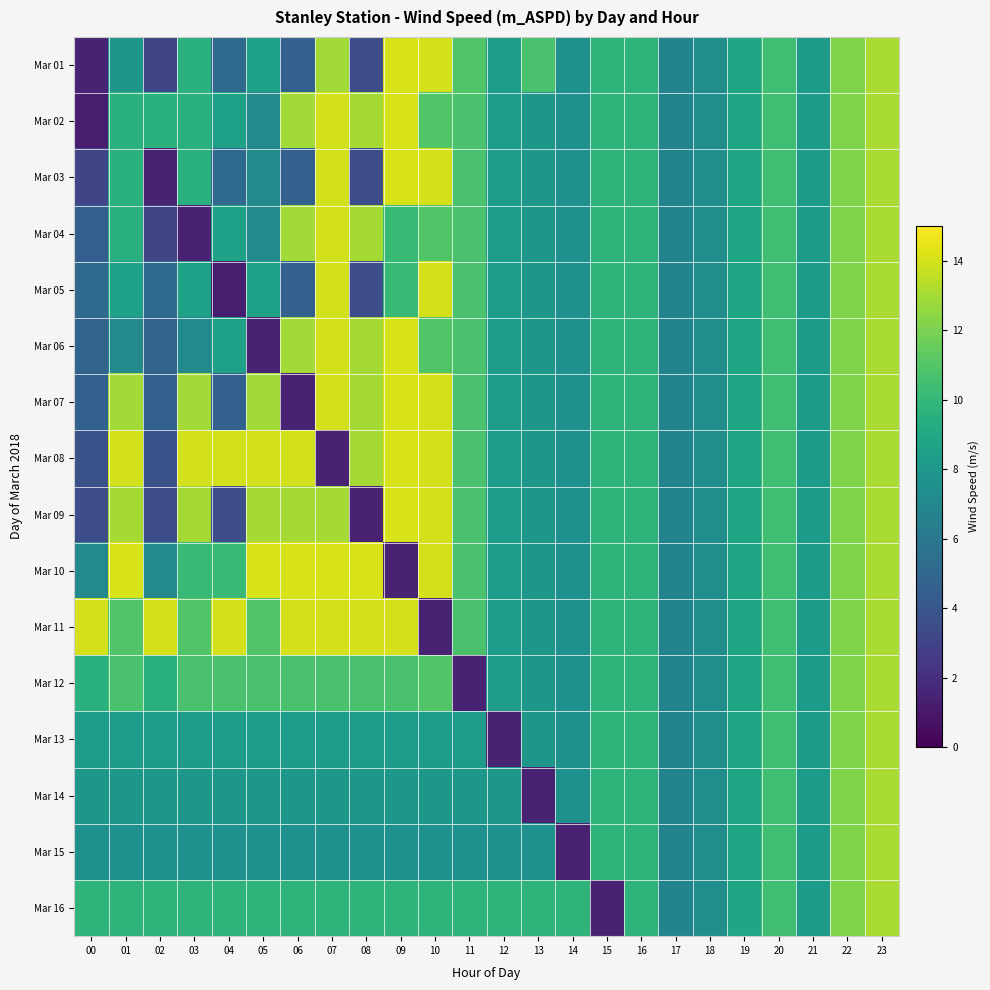

Reading left to right, what are all the values shown in this chart?

Mar 01: 00=1.5	01=7.9	02=3.1	03=9.6	04=5.1	05=8.6	06=4.7	07=12.9	08=3.6	09=14.1	10=14.0	11=10.9	12=8.3	13=10.7	14=7.5	15=9.7	16=9.8	17=6.8	18=7.4	19=8.8	20=10.4	21=8.2	22=12.2	23=13.1
Mar 02: 00=1.2	01=9.6	02=9.6	03=9.5	04=8.6	05=7.1	06=12.9	07=13.9	08=13.0	09=14.1	10=10.9	11=10.7	12=8.3	13=8.0	14=7.5	15=9.7	16=9.8	17=6.8	18=7.4	19=8.8	20=10.4	21=8.2	22=12.2	23=13.1
Mar 03: 00=3.1	01=9.6	02=1.5	03=9.5	04=5.1	05=7.1	06=4.7	07=13.9	08=3.6	09=14.1	10=14.0	11=10.7	12=8.3	13=8.0	14=7.5	15=9.7	16=9.8	17=6.8	18=7.4	19=8.8	20=10.4	21=8.2	22=12.2	23=13.1
Mar 04: 00=4.5	01=9.5	02=3.1	03=1.5	04=8.6	05=7.1	06=12.9	07=13.9	08=13.0	09=10.2	10=10.9	11=10.7	12=8.3	13=8.0	14=7.5	15=9.7	16=9.8	17=6.8	18=7.4	19=8.8	20=10.4	21=8.2	22=12.2	23=13.1
Mar 05: 00=5.1	01=8.6	02=5.1	03=8.6	04=1.2	05=8.6	06=4.7	07=13.9	08=3.6	09=10.2	10=14.0	11=10.7	12=8.3	13=8.0	14=7.5	15=9.7	16=9.8	17=6.8	18=7.4	19=8.8	20=10.4	21=8.2	22=12.2	23=13.1
Mar 06: 00=4.8	01=7.1	02=4.8	03=7.1	04=8.6	05=1.5	06=12.9	07=13.9	08=13.0	09=14.1	10=10.9	11=10.7	12=8.3	13=8.0	14=7.5	15=9.7	16=9.8	17=6.8	18=7.4	19=8.8	20=10.4	21=8.2	22=12.2	23=13.1
Mar 07: 00=4.7	01=12.9	02=4.7	03=12.9	04=4.7	05=12.9	06=1.5	07=13.9	08=13.0	09=14.1	10=14.0	11=10.7	12=8.3	13=8.0	14=7.5	15=9.7	16=9.8	17=6.8	18=7.4	19=8.8	20=10.4	21=8.2	22=12.2	23=13.1
Mar 08: 00=3.7	01=13.9	02=3.7	03=13.9	04=13.9	05=13.9	06=13.9	07=1.5	08=13.0	09=14.1	10=14.0	11=10.7	12=8.3	13=8.0	14=7.5	15=9.7	16=9.8	17=6.8	18=7.4	19=8.8	20=10.4	21=8.2	22=12.2	23=13.1
Mar 09: 00=3.6	01=13.0	02=3.6	03=13.0	04=3.6	05=13.0	06=13.0	07=13.0	08=1.5	09=14.1	10=14.0	11=10.7	12=8.3	13=8.0	14=7.5	15=9.7	16=9.8	17=6.8	18=7.4	19=8.8	20=10.4	21=8.2	22=12.2	23=13.1
Mar 10: 00=7.1	01=14.1	02=7.1	03=10.2	04=10.2	05=14.1	06=14.1	07=14.1	08=14.1	09=1.5	10=14.0	11=10.7	12=8.3	13=8.0	14=7.5	15=9.7	16=9.8	17=6.8	18=7.4	19=8.8	20=10.4	21=8.2	22=12.2	23=13.1
Mar 11: 00=14.0	01=10.9	02=14.0	03=10.9	04=14.0	05=10.9	06=14.0	07=14.0	08=14.0	09=14.0	10=1.5	11=10.7	12=8.3	13=8.0	14=7.5	15=9.7	16=9.8	17=6.8	18=7.4	19=8.8	20=10.4	21=8.2	22=12.2	23=13.1
Mar 12: 00=9.5	01=10.7	02=9.5	03=10.7	04=10.7	05=10.7	06=10.7	07=10.7	08=10.7	09=10.7	10=10.9	11=1.5	12=8.3	13=8.0	14=7.5	15=9.7	16=9.8	17=6.8	18=7.4	19=8.8	20=10.4	21=8.2	22=12.2	23=13.1
Mar 13: 00=8.3	01=8.3	02=8.3	03=8.3	04=8.3	05=8.3	06=8.3	07=8.3	08=8.3	09=8.3	10=8.3	11=8.3	12=1.5	13=8.0	14=7.5	15=9.7	16=9.8	17=6.8	18=7.4	19=8.8	20=10.4	21=8.2	22=12.2	23=13.1
Mar 14: 00=8.0	01=8.0	02=8.0	03=8.0	04=8.0	05=8.0	06=8.0	07=8.0	08=8.0	09=8.0	10=8.0	11=8.0	12=8.0	13=1.5	14=7.5	15=9.7	16=9.8	17=6.8	18=7.4	19=8.8	20=10.4	21=8.2	22=12.2	23=13.1
Mar 15: 00=7.5	01=7.5	02=7.5	03=7.5	04=7.5	05=7.5	06=7.5	07=7.5	08=7.5	09=7.5	10=7.5	11=7.5	12=7.5	13=7.5	14=1.5	15=9.7	16=9.8	17=6.8	18=7.4	19=8.8	20=10.4	21=8.2	22=12.2	23=13.1
Mar 16: 00=9.7	01=9.7	02=9.7	03=9.7	04=9.7	05=9.7	06=9.7	07=9.7	08=9.7	09=9.7	10=9.7	11=9.7	12=9.7	13=9.7	14=9.7	15=1.5	16=9.8	17=6.8	18=7.4	19=8.8	20=10.4	21=8.2	22=12.2	23=13.1